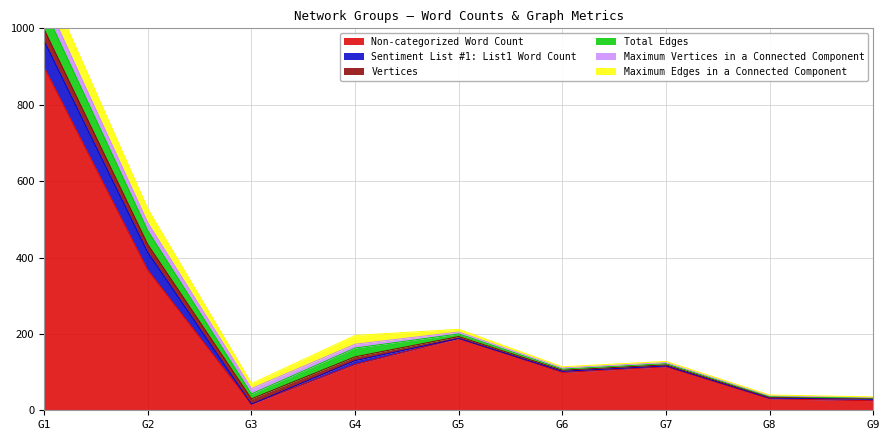

How many categories are shown in the chart?

9